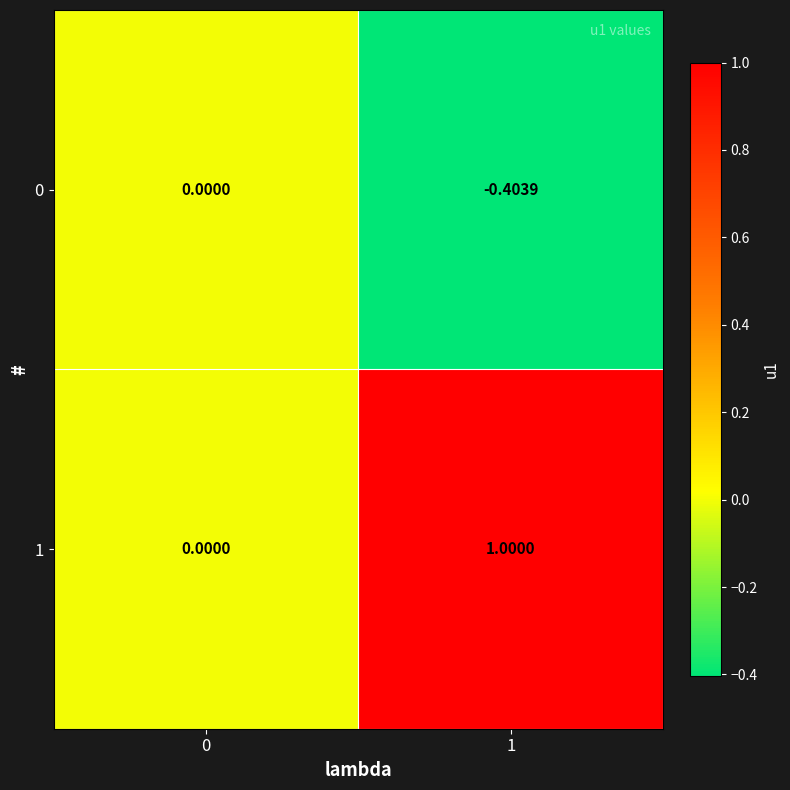

Reading right to left, extract all data points from this chart.

0: 1=-0.4	0=0.0
1: 1=1.0	0=0.0